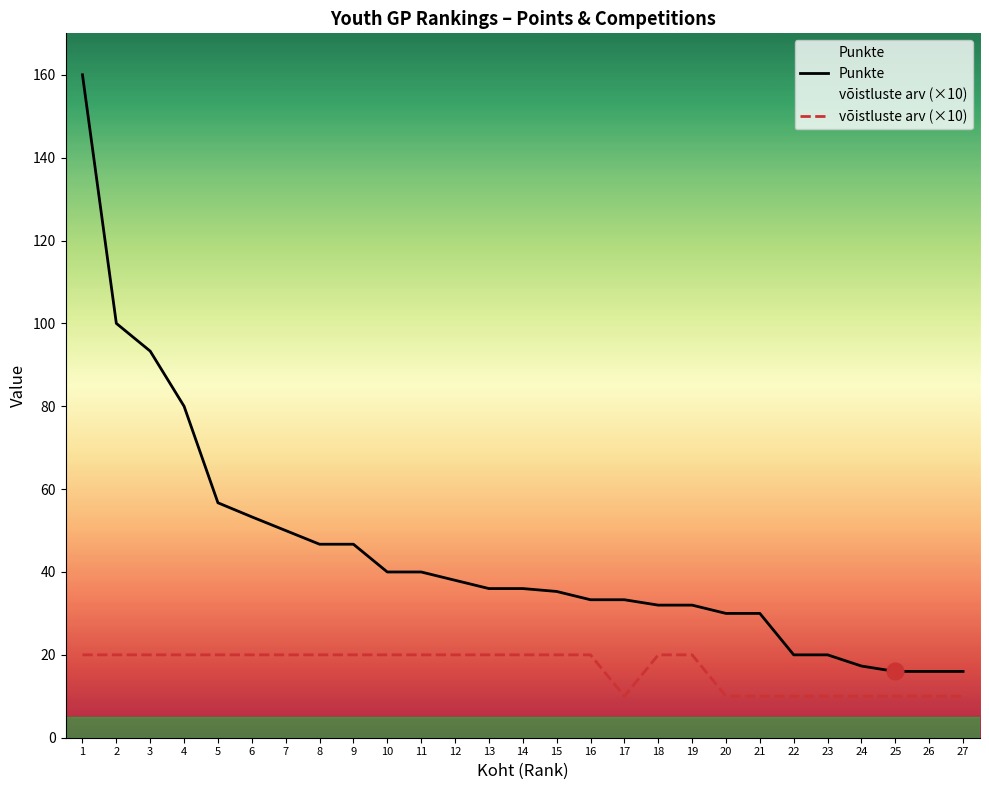

Does the chart have visible grid lines?

No